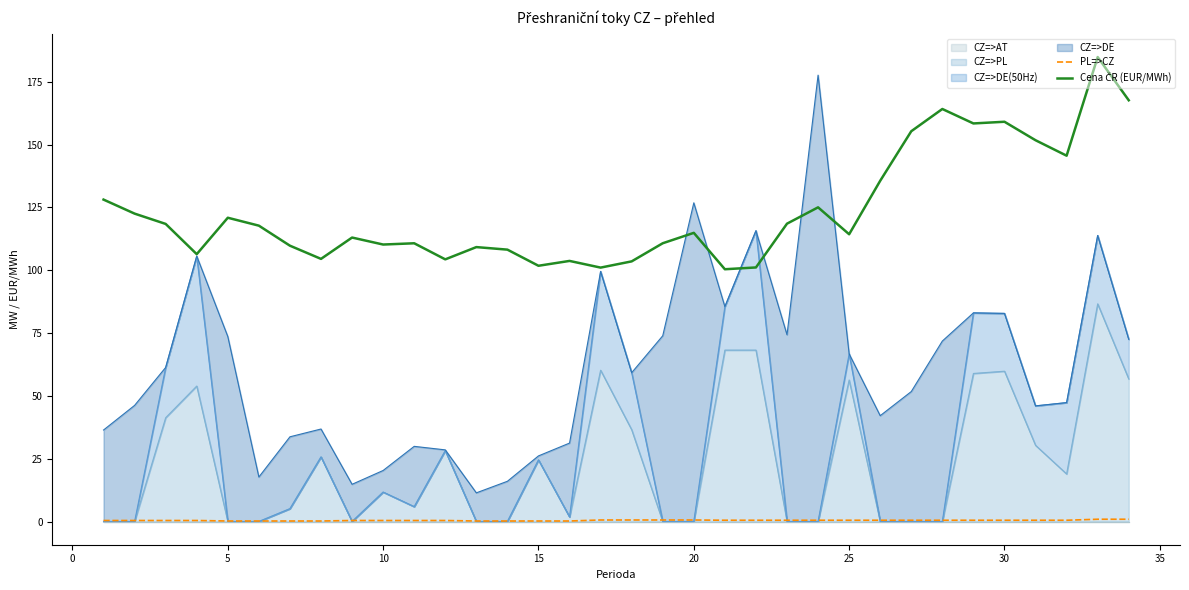

Which series has the largest range (max minus min)?

Cena ČR (EUR/MWh)